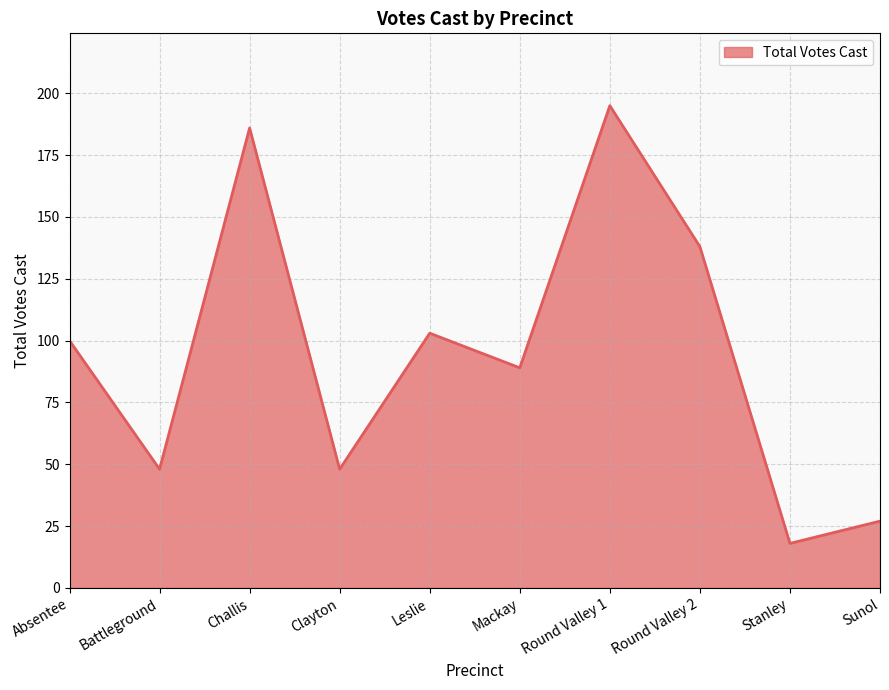

What is the minimum value shown in the chart?

18